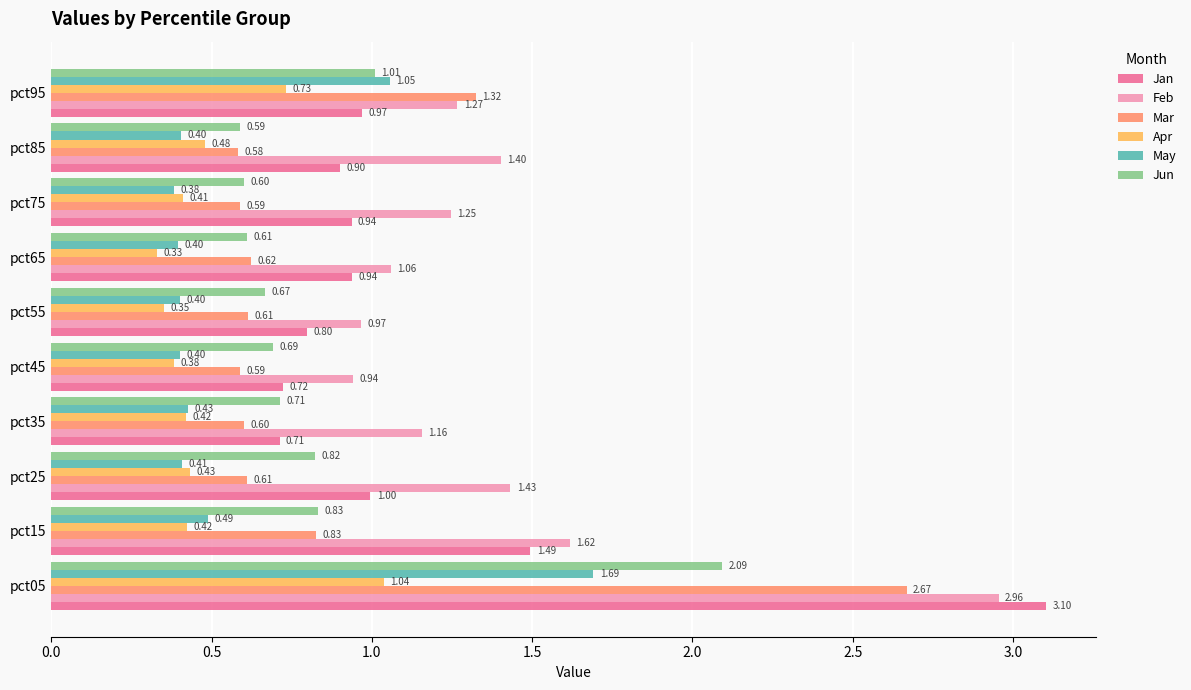

What is the difference between the maximum and minimum values in the Mar series?

2.1